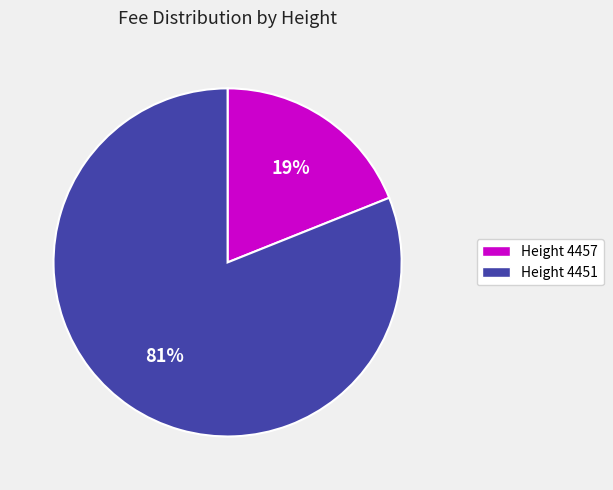

The Height 4451 slice represents 81% of the pie. True or false?

True